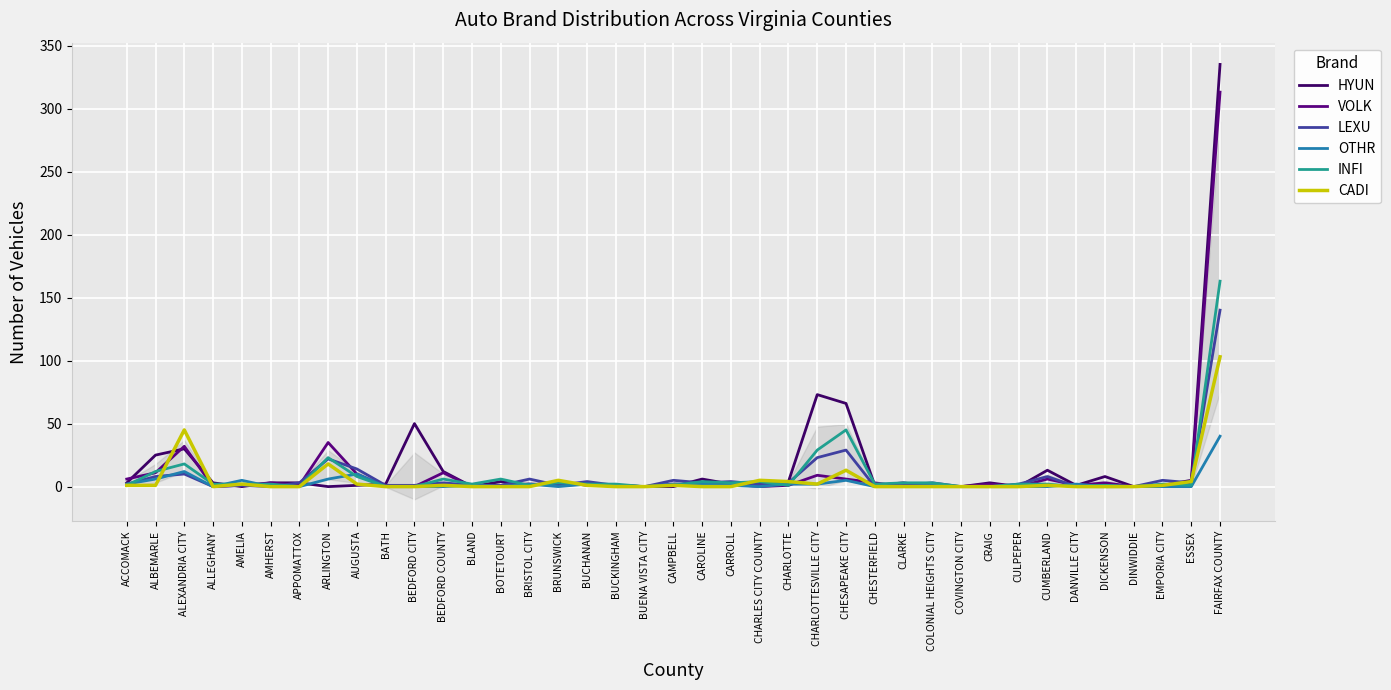

Reading right to left, list all the values displayed in this chart.

HYUN: FAIRFAX COUNTY=335	ESSEX=5	EMPORIA CITY=1	DINWIDDIE=0	DICKENSON=8	DANVILLE CITY=1	CUMBERLAND=13	CULPEPER=0	CRAIG=3	COVINGTON CITY=0	COLONIAL HEIGHTS CITY=0	CLARKE=3	CHESTERFIELD=1	CHESAPEAKE CITY=66	CHARLOTTESVILLE CITY=73	CHARLOTTE=4	CHARLES CITY COUNTY=3	CARROLL=2	CAROLINE=6	CAMPBELL=0	BUENA VISTA CITY=0	BUCKINGHAM=1	BUCHANAN=1	BRUNSWICK=4	BRISTOL CITY=1	BOTETOURT=4	BLAND=0	BEDFORD COUNTY=12	BEDFORD CITY=50	BATH=2	AUGUSTA=1	ARLINGTON=0	APPOMATTOX=3	AMHERST=3	AMELIA=0	ALLEGHANY=3	ALEXANDRIA CITY=30	ALBEMARLE=25	ACCOMACK=3
VOLK: FAIRFAX COUNTY=313	ESSEX=1	EMPORIA CITY=1	DINWIDDIE=0	DICKENSON=3	DANVILLE CITY=1	CUMBERLAND=6	CULPEPER=0	CRAIG=2	COVINGTON CITY=0	COLONIAL HEIGHTS CITY=1	CLARKE=0	CHESTERFIELD=3	CHESAPEAKE CITY=6	CHARLOTTESVILLE CITY=9	CHARLOTTE=1	CHARLES CITY COUNTY=0	CARROLL=2	CAROLINE=1	CAMPBELL=2	BUENA VISTA CITY=0	BUCKINGHAM=1	BUCHANAN=2	BRUNSWICK=1	BRISTOL CITY=2	BOTETOURT=1	BLAND=0	BEDFORD COUNTY=11	BEDFORD CITY=0	BATH=0	AUGUSTA=10	ARLINGTON=35	APPOMATTOX=1	AMHERST=3	AMELIA=1	ALLEGHANY=0	ALEXANDRIA CITY=32	ALBEMARLE=11	ACCOMACK=6
LEXU: FAIRFAX COUNTY=140	ESSEX=3	EMPORIA CITY=5	DINWIDDIE=0	DICKENSON=1	DANVILLE CITY=0	CUMBERLAND=8	CULPEPER=2	CRAIG=0	COVINGTON CITY=0	COLONIAL HEIGHTS CITY=3	CLARKE=1	CHESTERFIELD=0	CHESAPEAKE CITY=29	CHARLOTTESVILLE CITY=23	CHARLOTTE=3	CHARLES CITY COUNTY=2	CARROLL=4	CAROLINE=3	CAMPBELL=5	BUENA VISTA CITY=0	BUCKINGHAM=1	BUCHANAN=4	BRUNSWICK=1	BRISTOL CITY=6	BOTETOURT=1	BLAND=1	BEDFORD COUNTY=3	BEDFORD CITY=1	BATH=1	AUGUSTA=14	ARLINGTON=22	APPOMATTOX=3	AMHERST=0	AMELIA=1	ALLEGHANY=0	ALEXANDRIA CITY=10	ALBEMARLE=8	ACCOMACK=2
OTHR: FAIRFAX COUNTY=40	ESSEX=0	EMPORIA CITY=0	DINWIDDIE=0	DICKENSON=0	DANVILLE CITY=2	CUMBERLAND=0	CULPEPER=0	CRAIG=0	COVINGTON CITY=0	COLONIAL HEIGHTS CITY=1	CLARKE=0	CHESTERFIELD=0	CHESAPEAKE CITY=5	CHARLOTTESVILLE CITY=2	CHARLOTTE=2	CHARLES CITY COUNTY=0	CARROLL=1	CAROLINE=2	CAMPBELL=2	BUENA VISTA CITY=0	BUCKINGHAM=0	BUCHANAN=2	BRUNSWICK=0	BRISTOL CITY=2	BOTETOURT=0	BLAND=1	BEDFORD COUNTY=0	BEDFORD CITY=0	BATH=0	AUGUSTA=10	ARLINGTON=6	APPOMATTOX=0	AMHERST=0	AMELIA=5	ALLEGHANY=0	ALEXANDRIA CITY=12	ALBEMARLE=6	ACCOMACK=2
INFI: FAIRFAX COUNTY=163	ESSEX=1	EMPORIA CITY=2	DINWIDDIE=0	DICKENSON=1	DANVILLE CITY=0	CUMBERLAND=2	CULPEPER=2	CRAIG=0	COVINGTON CITY=0	COLONIAL HEIGHTS CITY=3	CLARKE=3	CHESTERFIELD=2	CHESAPEAKE CITY=45	CHARLOTTESVILLE CITY=29	CHARLOTTE=1	CHARLES CITY COUNTY=4	CARROLL=3	CAROLINE=4	CAMPBELL=1	BUENA VISTA CITY=0	BUCKINGHAM=2	BUCHANAN=2	BRUNSWICK=3	BRISTOL CITY=1	BOTETOURT=6	BLAND=2	BEDFORD COUNTY=6	BEDFORD CITY=0	BATH=0	AUGUSTA=8	ARLINGTON=23	APPOMATTOX=0	AMHERST=2	AMELIA=2	ALLEGHANY=2	ALEXANDRIA CITY=18	ALBEMARLE=12	ACCOMACK=1
CADI: FAIRFAX COUNTY=103	ESSEX=4	EMPORIA CITY=1	DINWIDDIE=0	DICKENSON=0	DANVILLE CITY=0	CUMBERLAND=1	CULPEPER=0	CRAIG=0	COVINGTON CITY=0	COLONIAL HEIGHTS CITY=0	CLARKE=0	CHESTERFIELD=0	CHESAPEAKE CITY=13	CHARLOTTESVILLE CITY=2	CHARLOTTE=4	CHARLES CITY COUNTY=5	CARROLL=0	CAROLINE=0	CAMPBELL=1	BUENA VISTA CITY=0	BUCKINGHAM=0	BUCHANAN=1	BRUNSWICK=5	BRISTOL CITY=0	BOTETOURT=0	BLAND=0	BEDFORD COUNTY=1	BEDFORD CITY=0	BATH=0	AUGUSTA=2	ARLINGTON=18	APPOMATTOX=0	AMHERST=0	AMELIA=2	ALLEGHANY=0	ALEXANDRIA CITY=45	ALBEMARLE=1	ACCOMACK=1